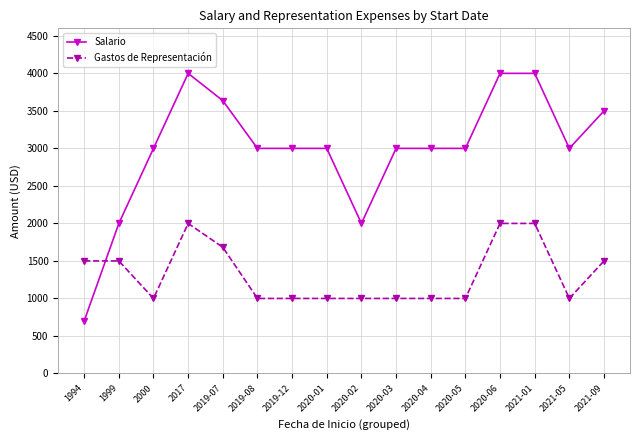

Between 1994 and 2017, which series saw the biggest shift?

Salario